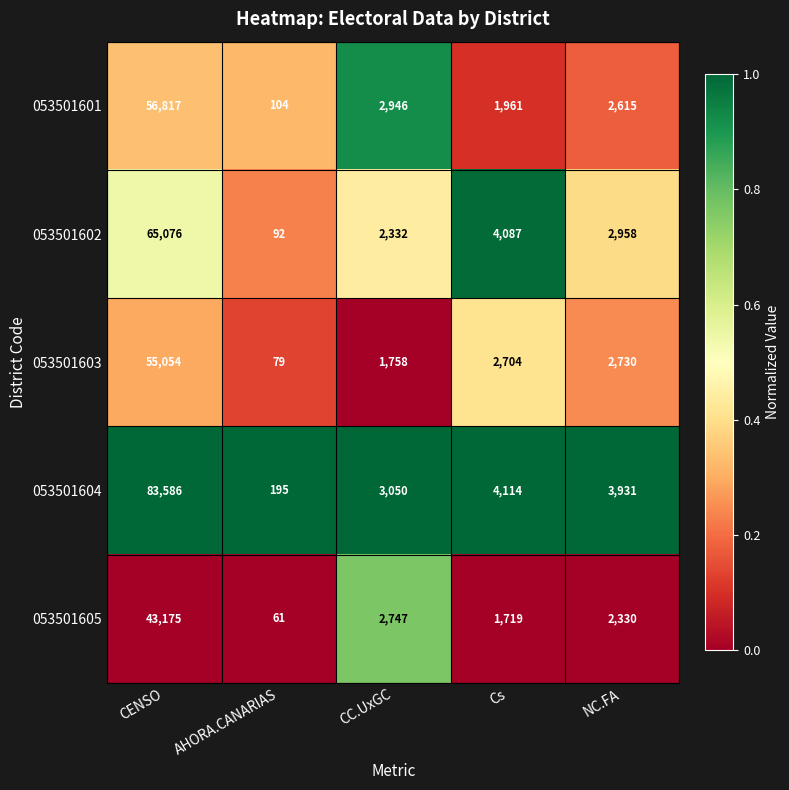

List the series in order of their peak value, highest first.

053501604, 053501602, 053501601, 053501603, 053501605